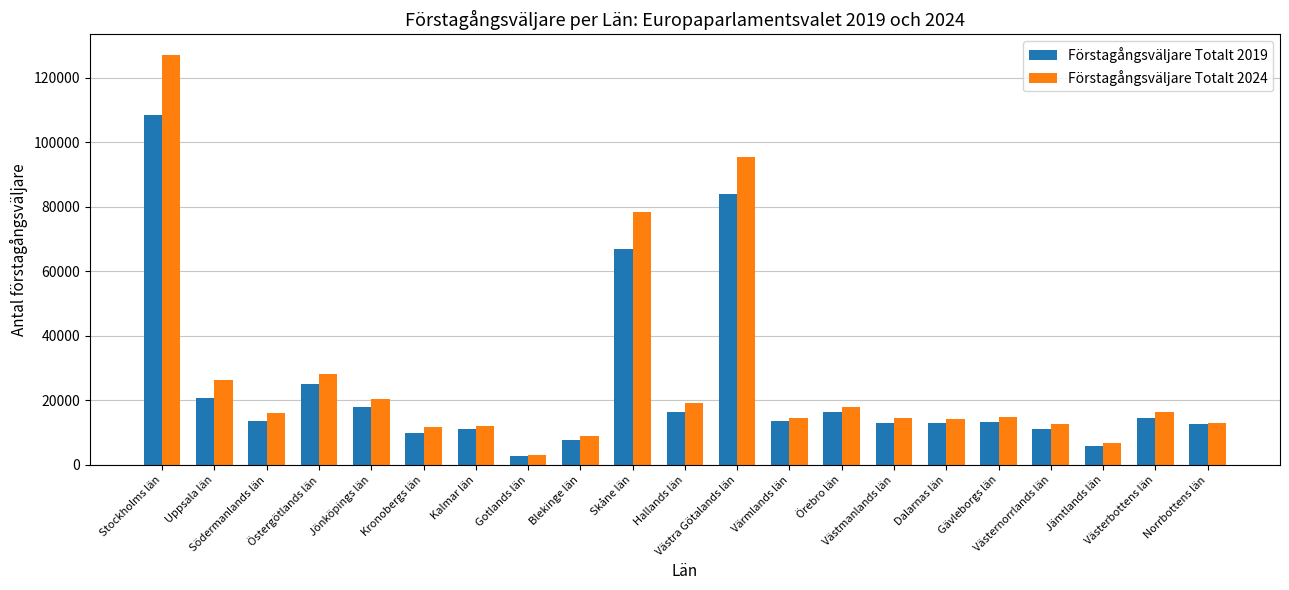

Rank the series at Östergötlands län from highest to lowest value.

Förstagångsväljare Totalt 2024, Förstagångsväljare Totalt 2019